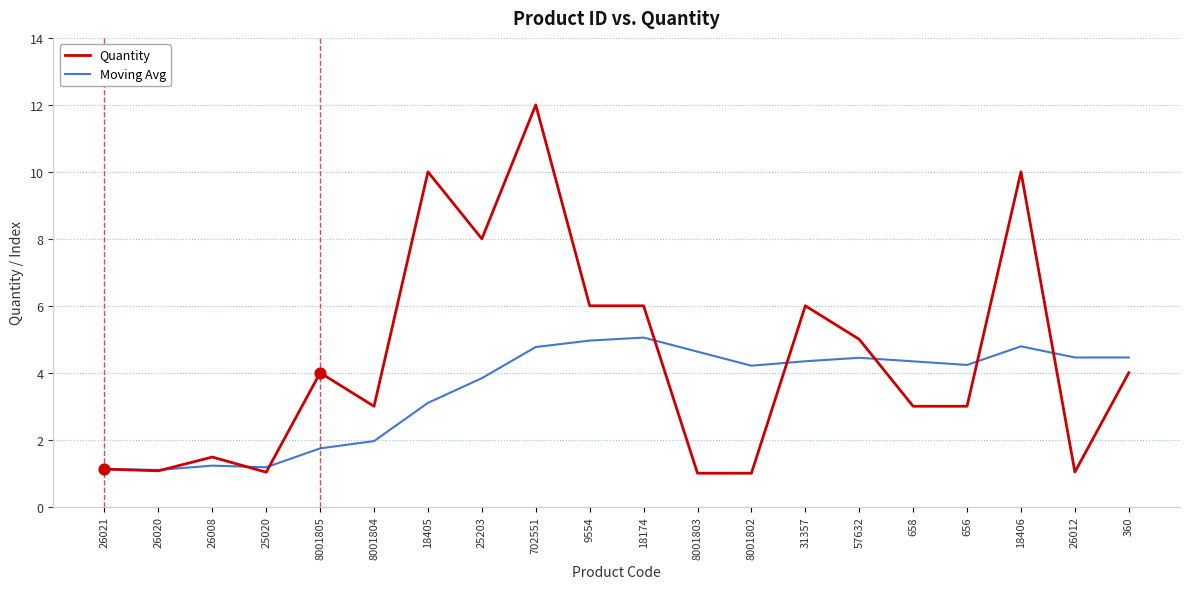

Which series has the largest range (max minus min)?

Quantity